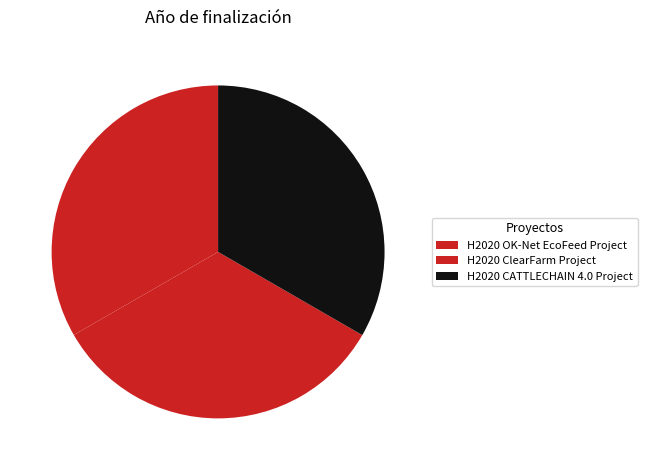

How many slices are in this pie chart?

3